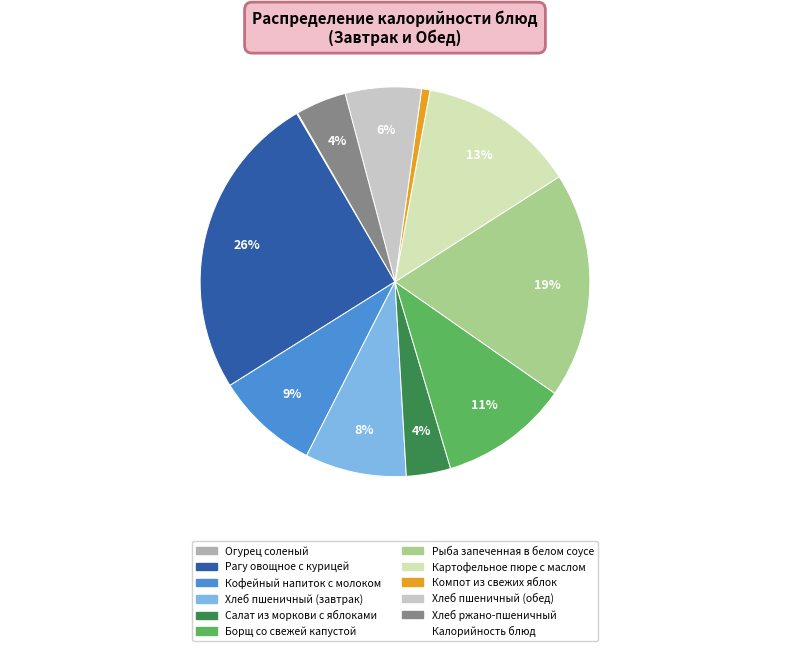

Rank the categories by value from highest to lowest.

Рагу овощное с курицей, Рыба запеченная в белом соусе, Картофельное пюре с маслом, Борщ со свежей капустой, Кофейный напиток с молоком, Хлеб пшеничный (завтрак), Хлеб пшеничный (обед), Хлеб ржано-пшеничный, Салат из моркови с яблоками, Компот из свежих яблок, Огурец соленый